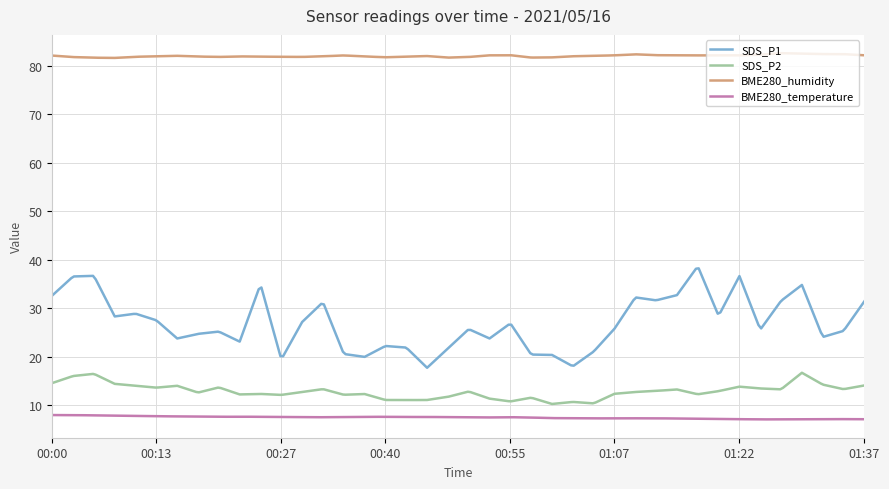

What is the minimum value shown in the chart?

7.0